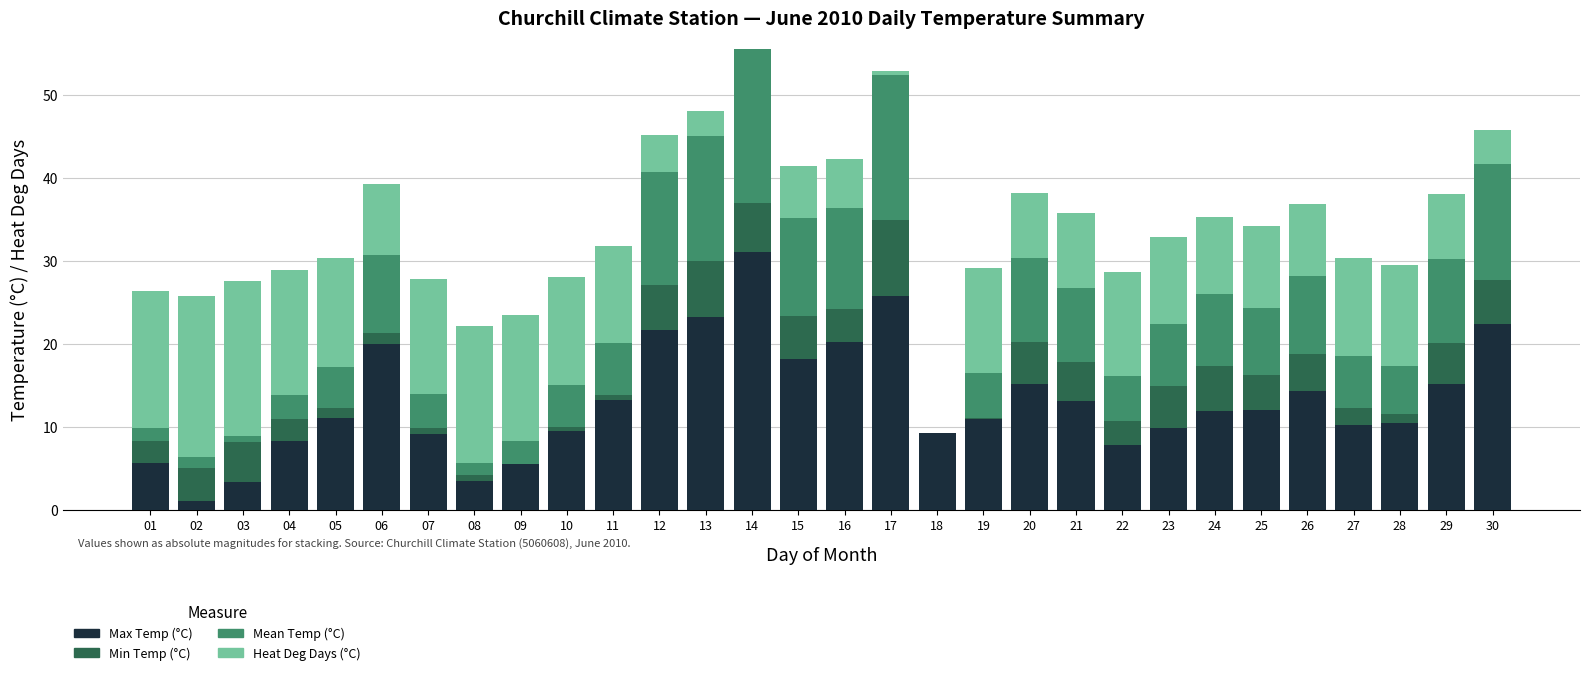

True or false: Max Temp (°C) has a value of 5.2 at 05.

False